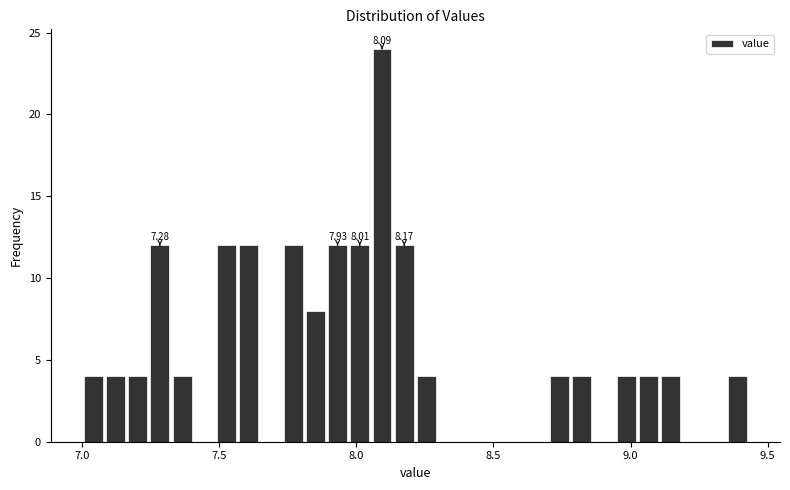

Around what value on the x-axis is the tallest bar? Give the approximate position of its centre, as read against the axis.

8.10